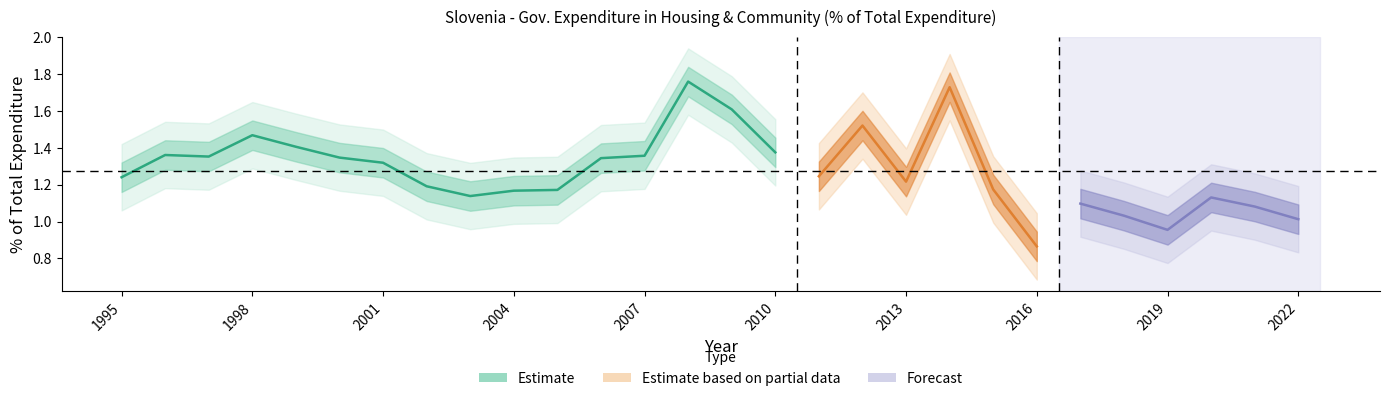

Rank the categories by value from lowest to highest.

2016, 2019, 2022, 2018, 2021, 2017, 2020, 2003, 2004, 2005, 2015, 2002, 2013, 1995, 2011, 2001, 2006, 2000, 1997, 2007, 1996, 2010, 1999, 1998, 2012, 2009, 2014, 2008